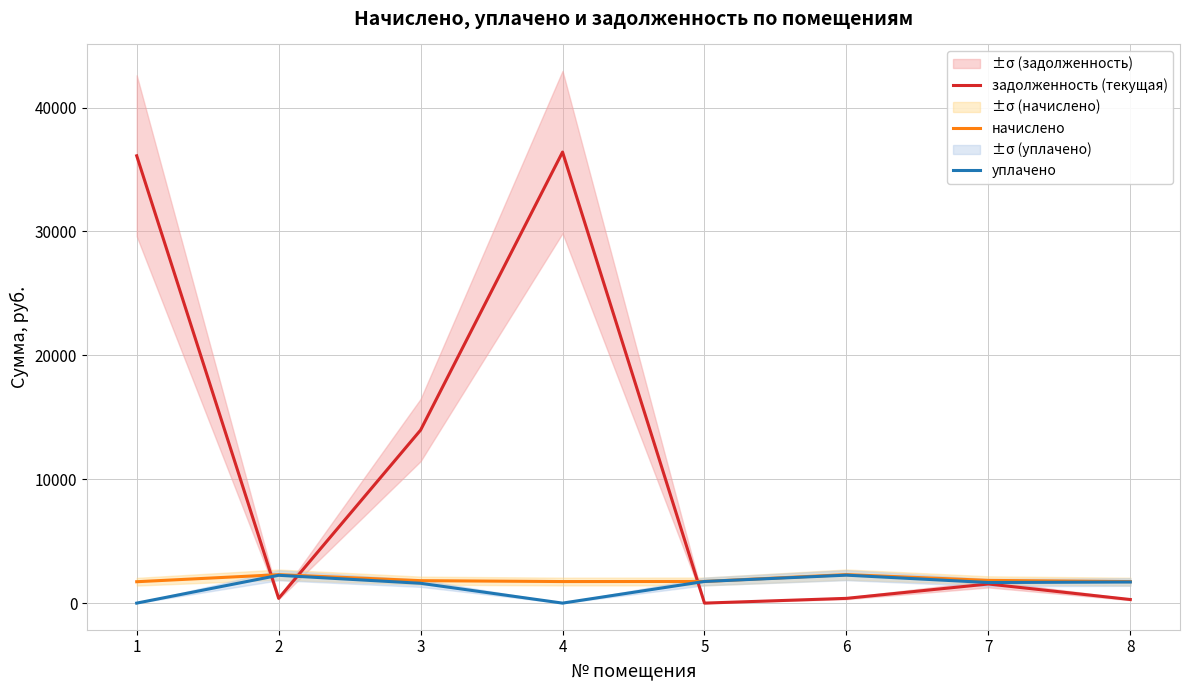

How many times do начислено and задолженность (текущая) cross each other?

3